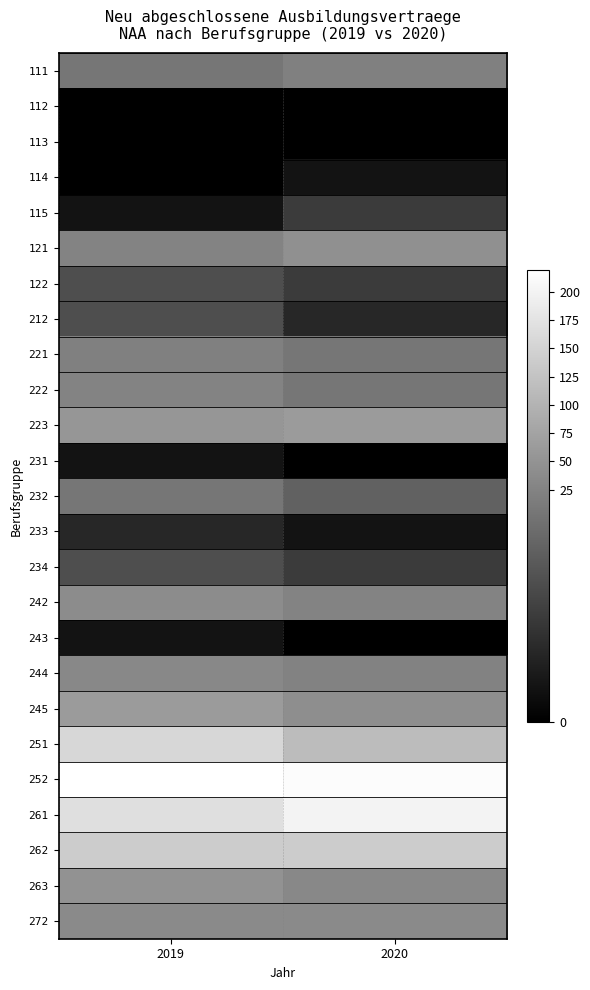

Rank the series by their maximum value, from lowest to highest.

112, 113, 114, 231, 243, 233, 115, 122, 212, 234, 232, 111, 221, 222, 244, 272, 242, 121, 263, 223, 245, 262, 251, 261, 252